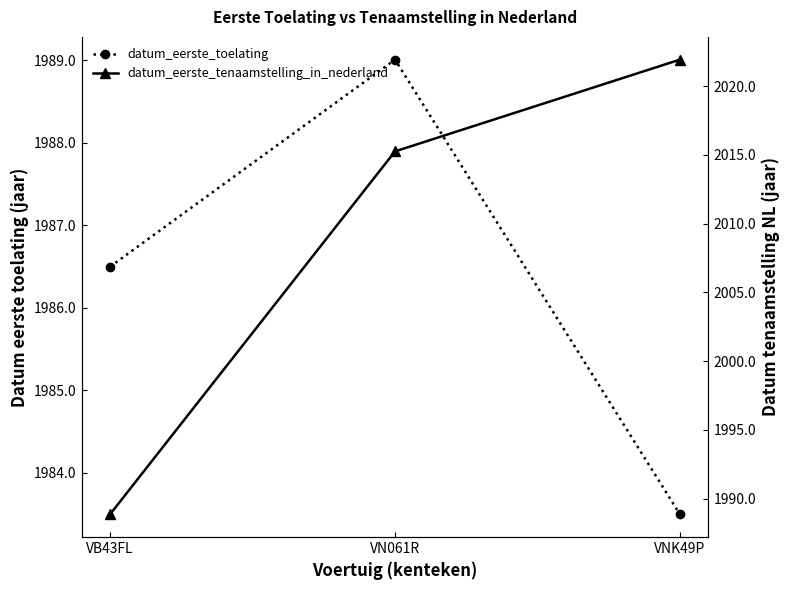

Which series changed the most between VB43FL and VN061R?

datum_eerste_tenaamstelling_in_nederland